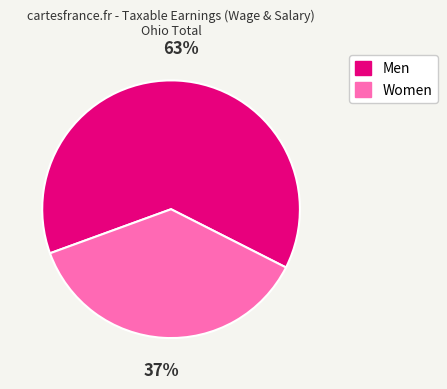

What percentage is the Women slice, to the nearest percent?

37%